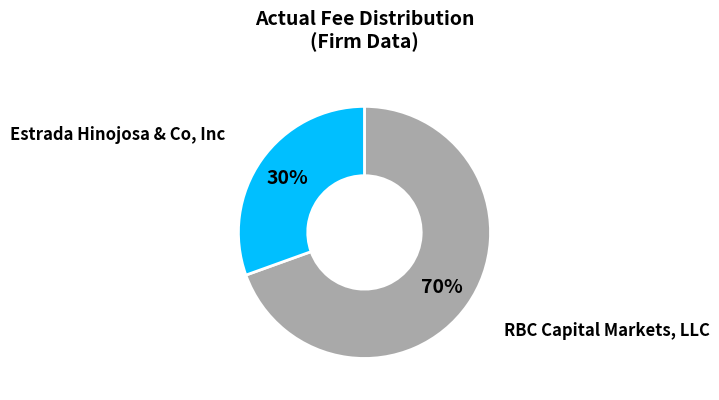

Is there any slice that represents more than half of the pie?

Yes